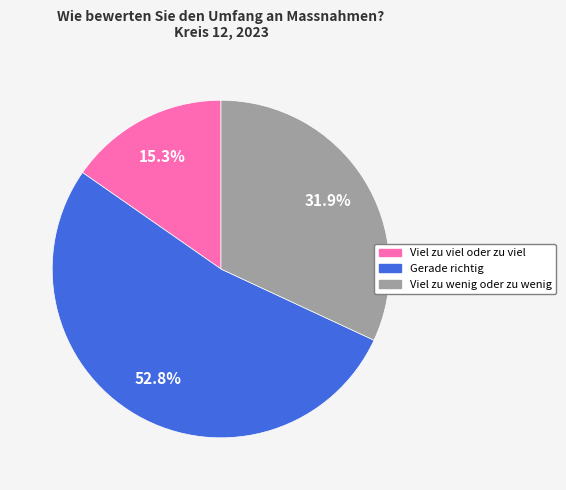

Does any single category account for the majority?

Yes